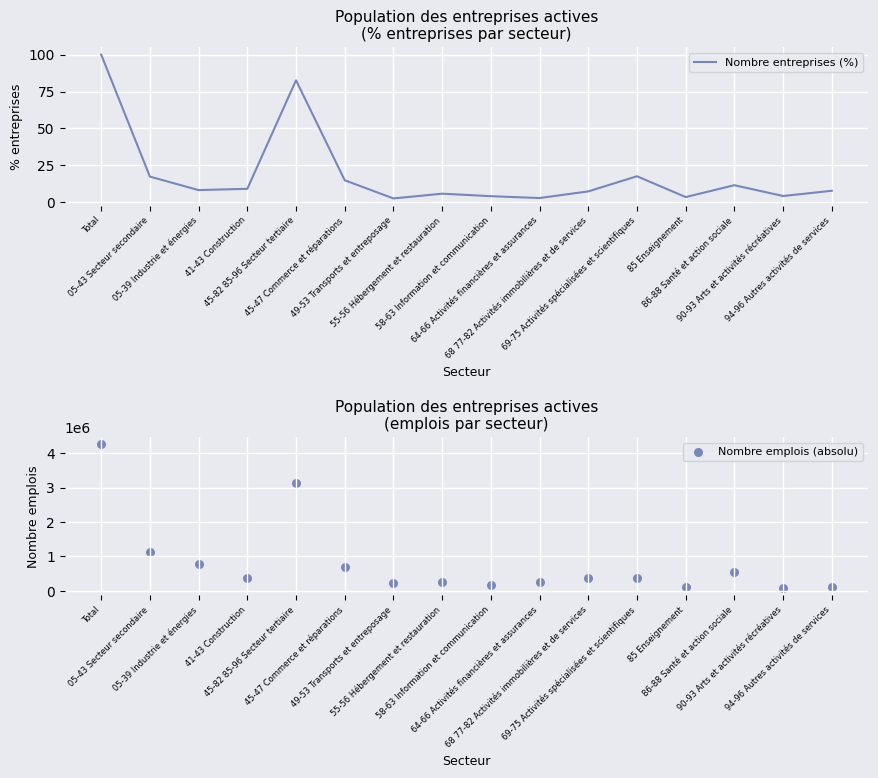

At how many categories does at least one series exceed 3173679?

1